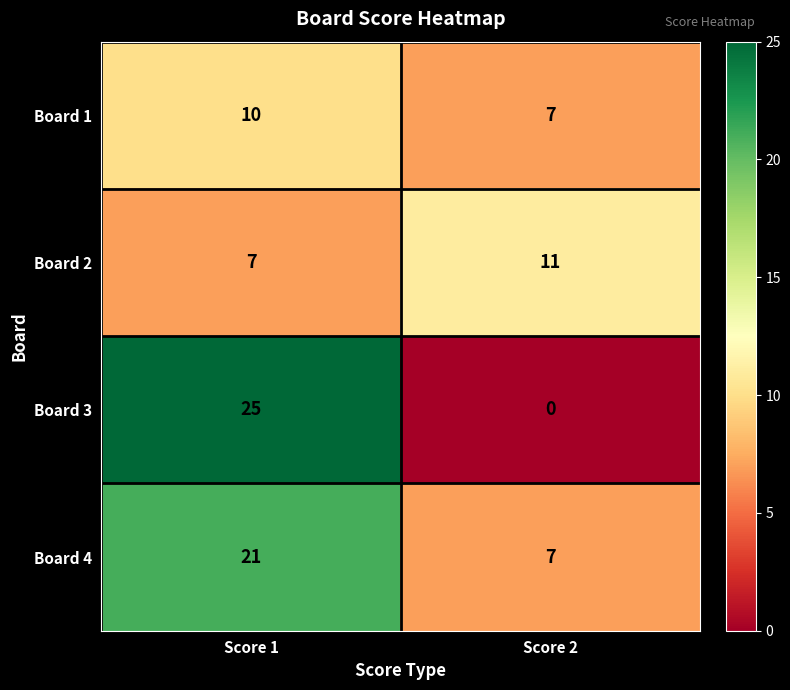

At which category is the sum across all series the highest?

Score 1